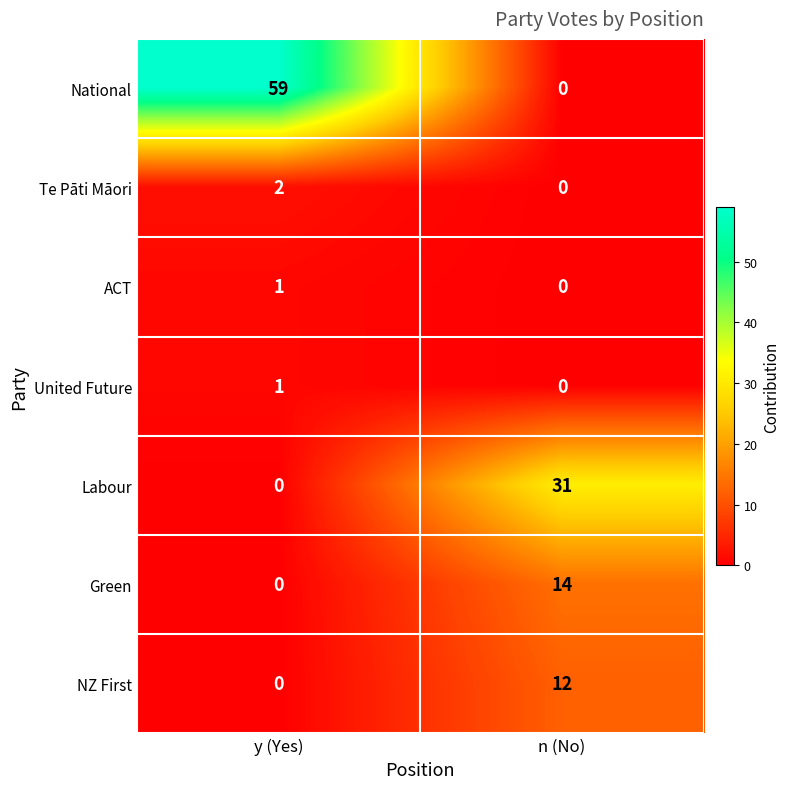

Where is United Future nearest to the value 0?

n (No)